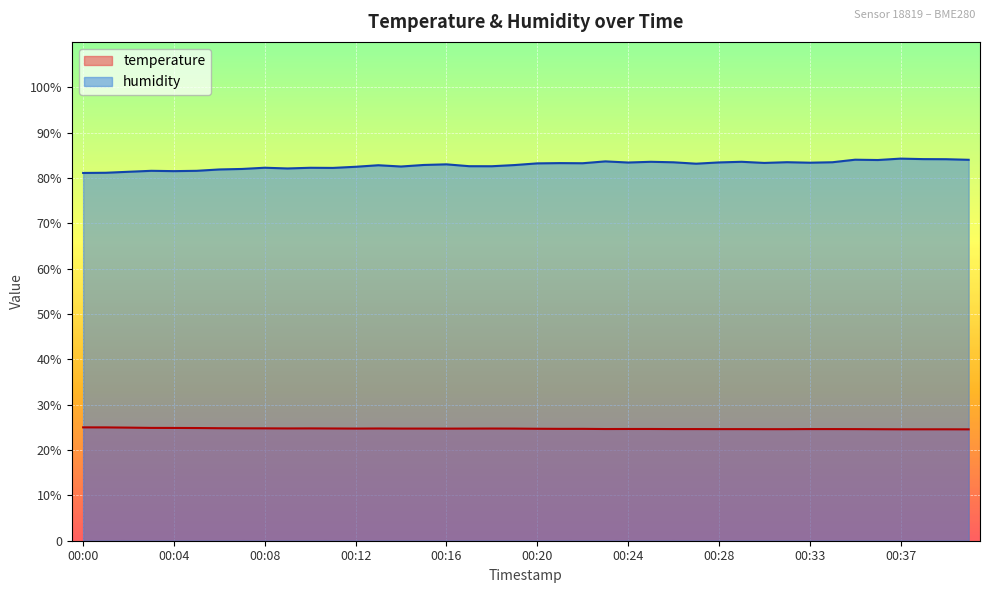

Which series changed the most between 00:05 and 00:25?

humidity